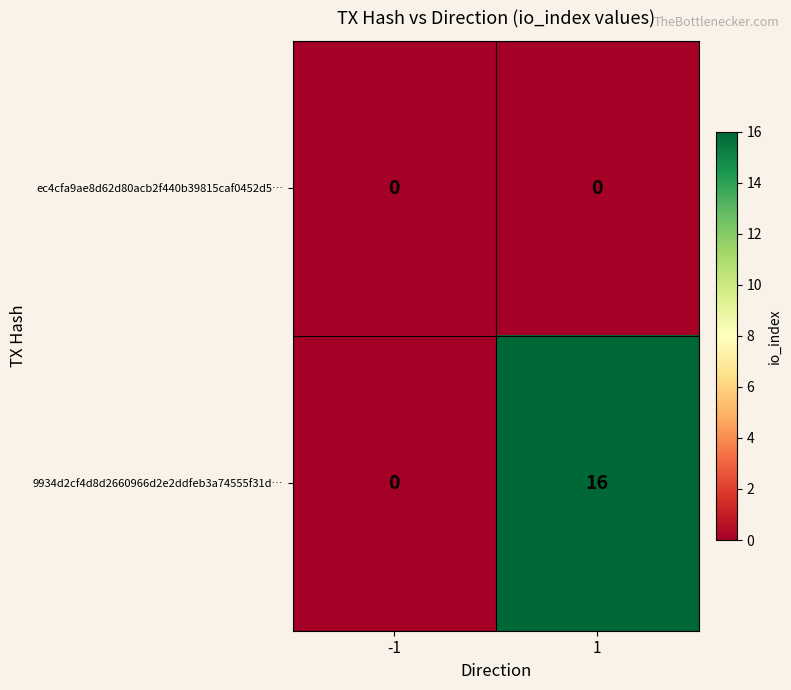

Which series has the largest total across all categories?

9934d2cf4d8d2660966d2e2ddfeb3a74555f31d…